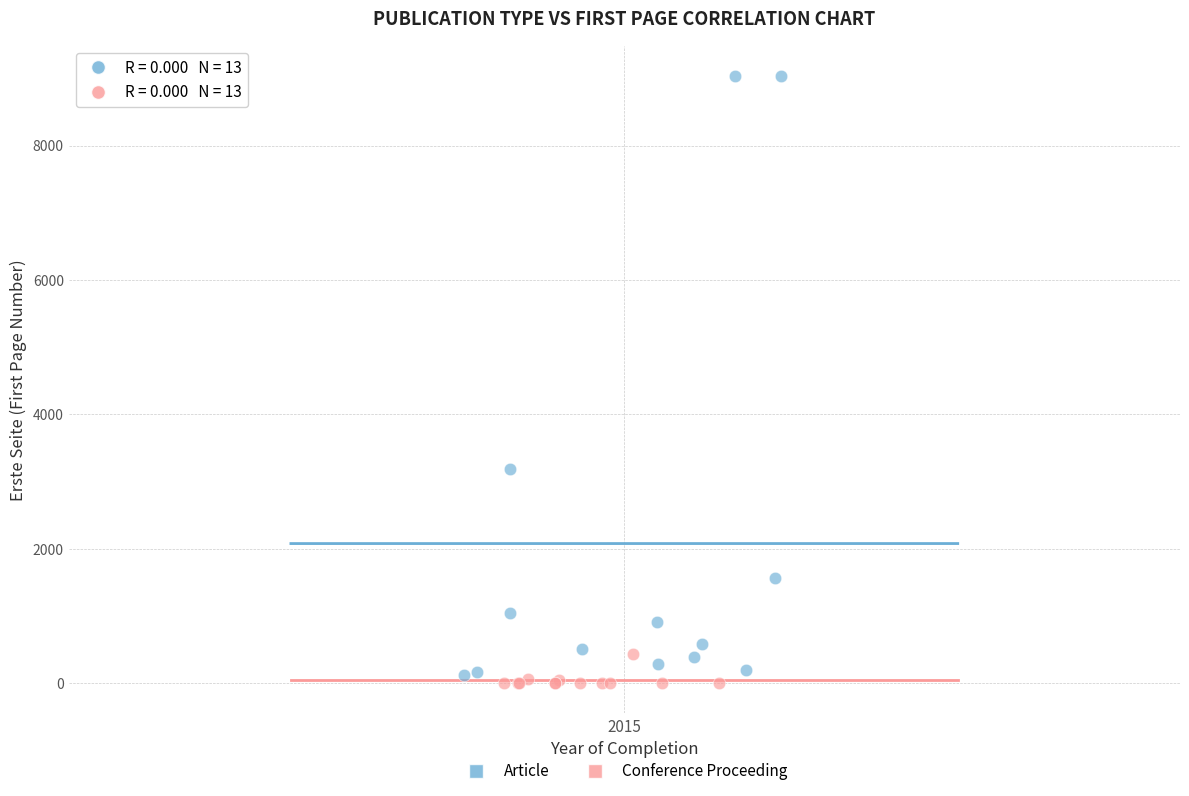

What are all the series names shown in the legend?

Article, Conference Proceeding